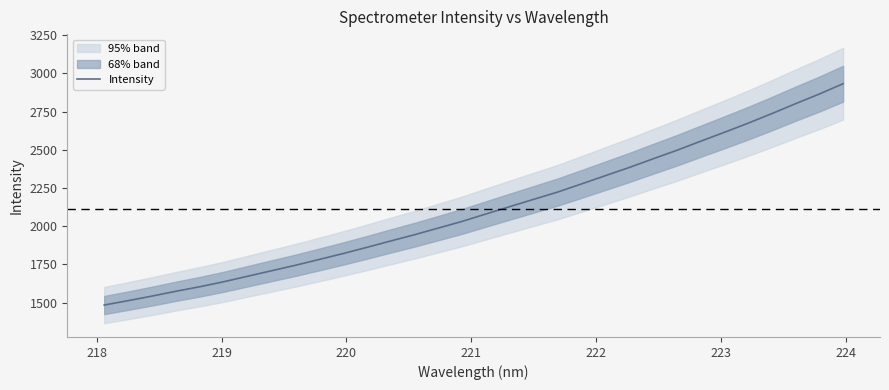

What is the maximum value for Intensity?

2931.8